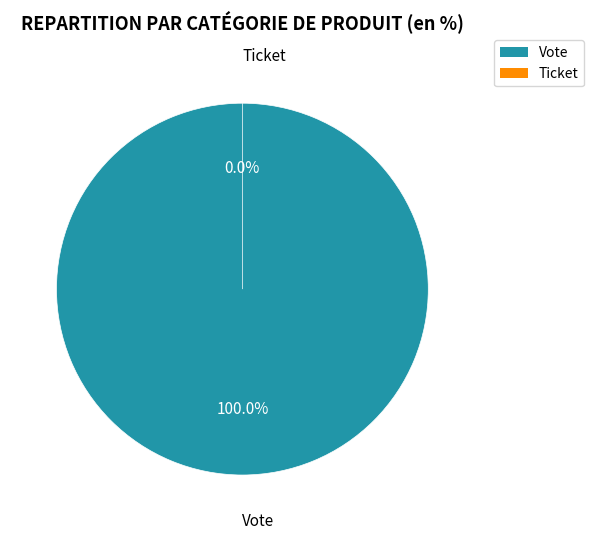

What is the smallest slice in the pie chart?

Ticket